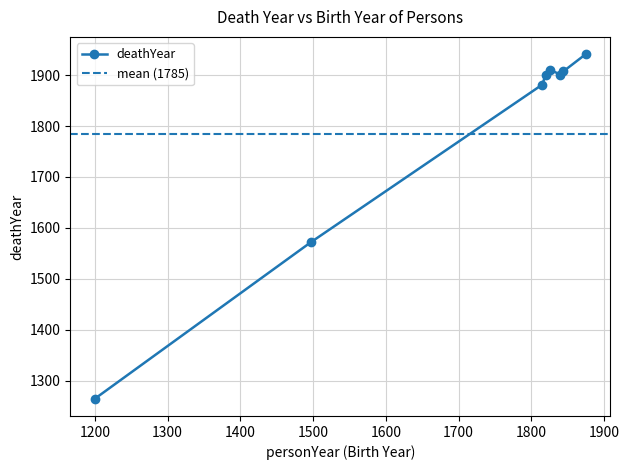

The chart shows a value of 2704 at 1815. True or false?

False